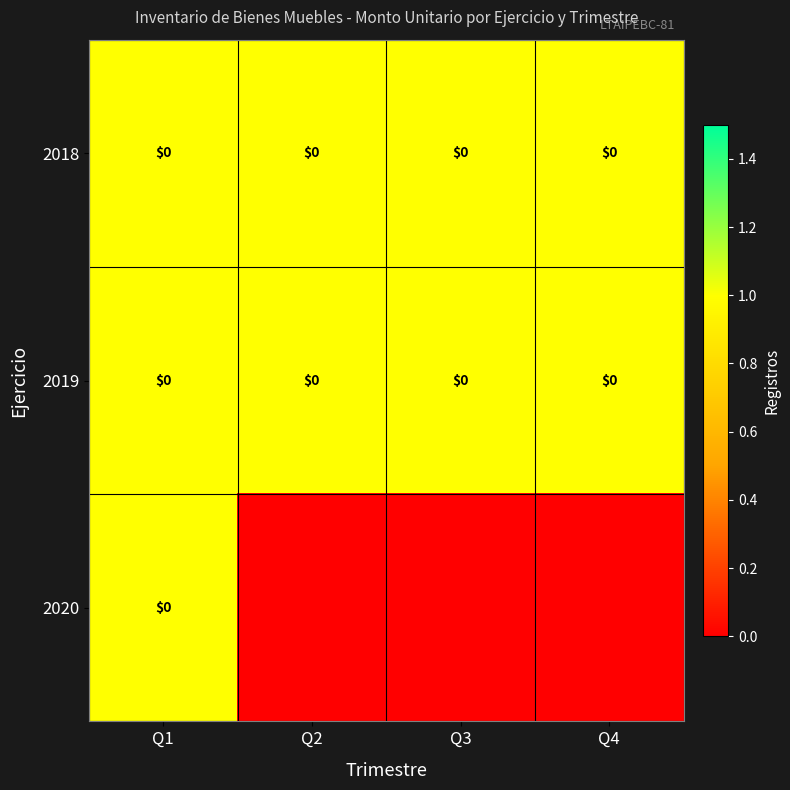

Between Q3 and Q2, which is larger?

Q3